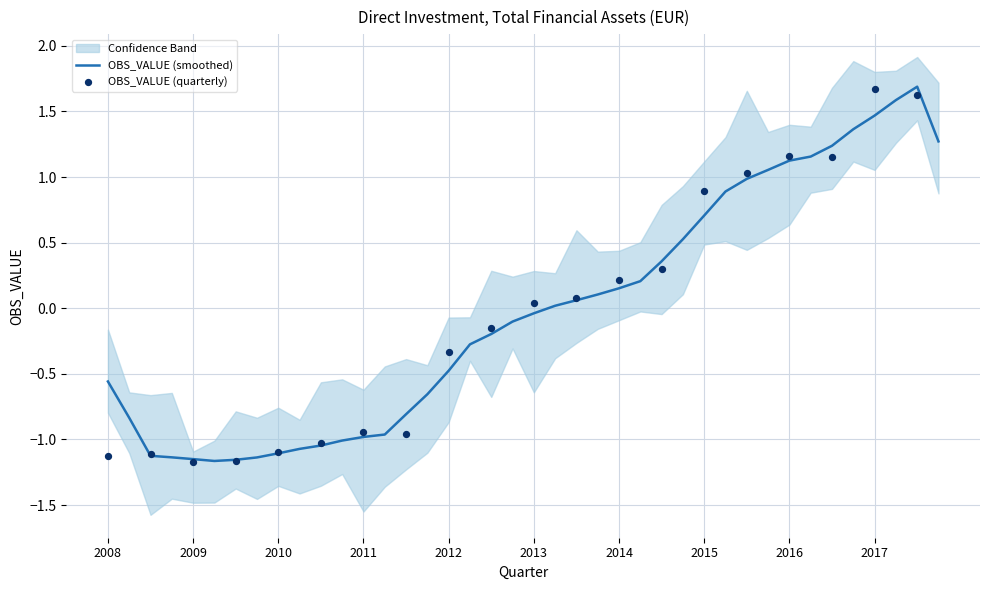

What is the change in value from 2008-Q4 to 2017-Q2?

+2.7